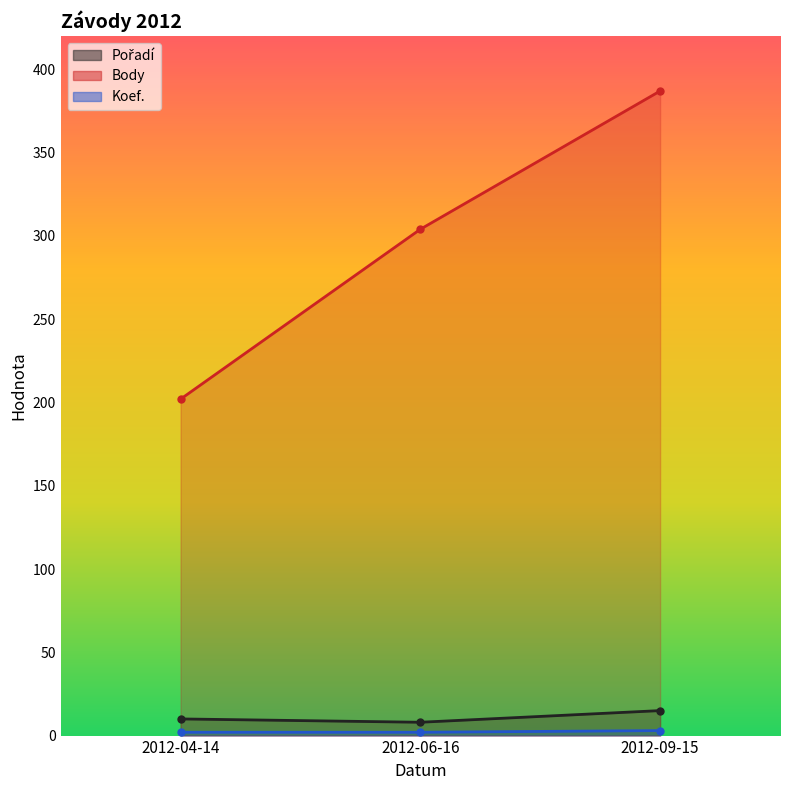

At which label does Pořadí reach its peak?

2012-09-15